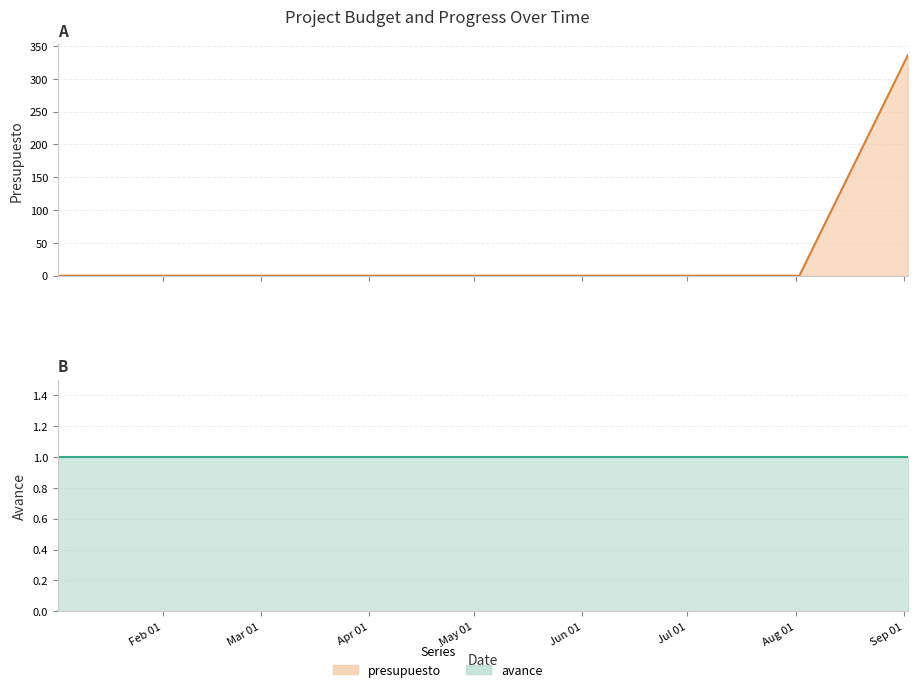

What is the label of the 9th point from the right?

Aug 01